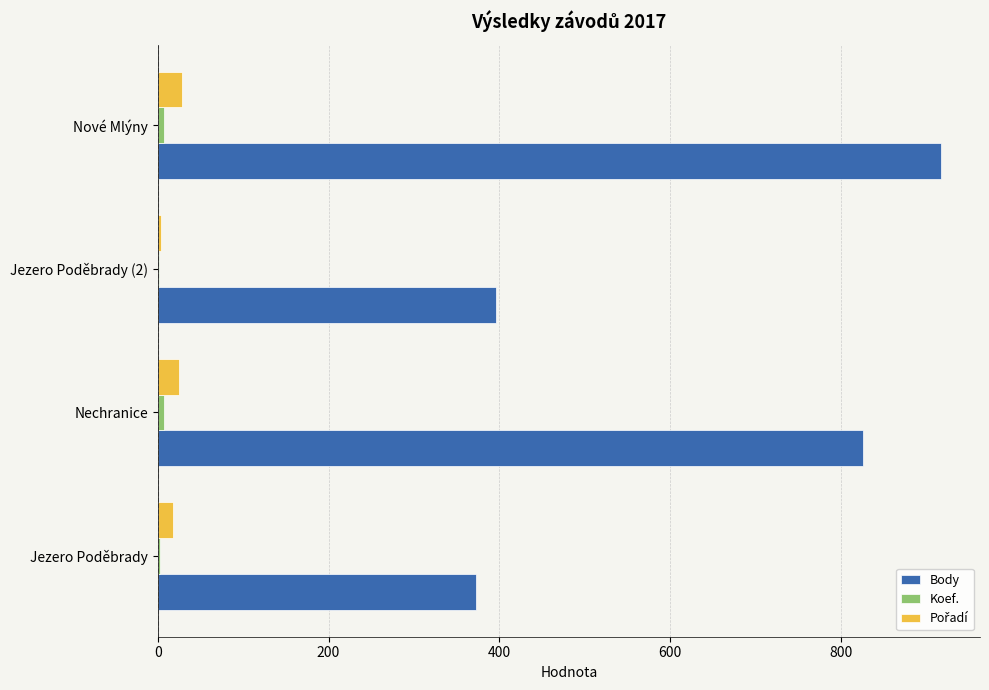

At which category is the sum across all series the highest?

Nové Mlýny